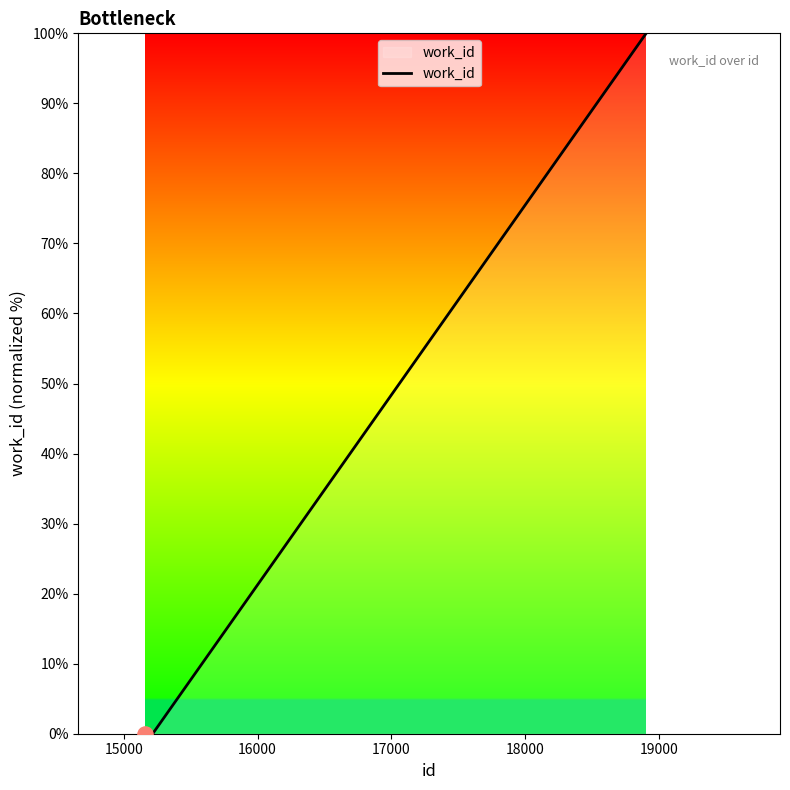

What is the difference between the maximum and minimum values?

100.0